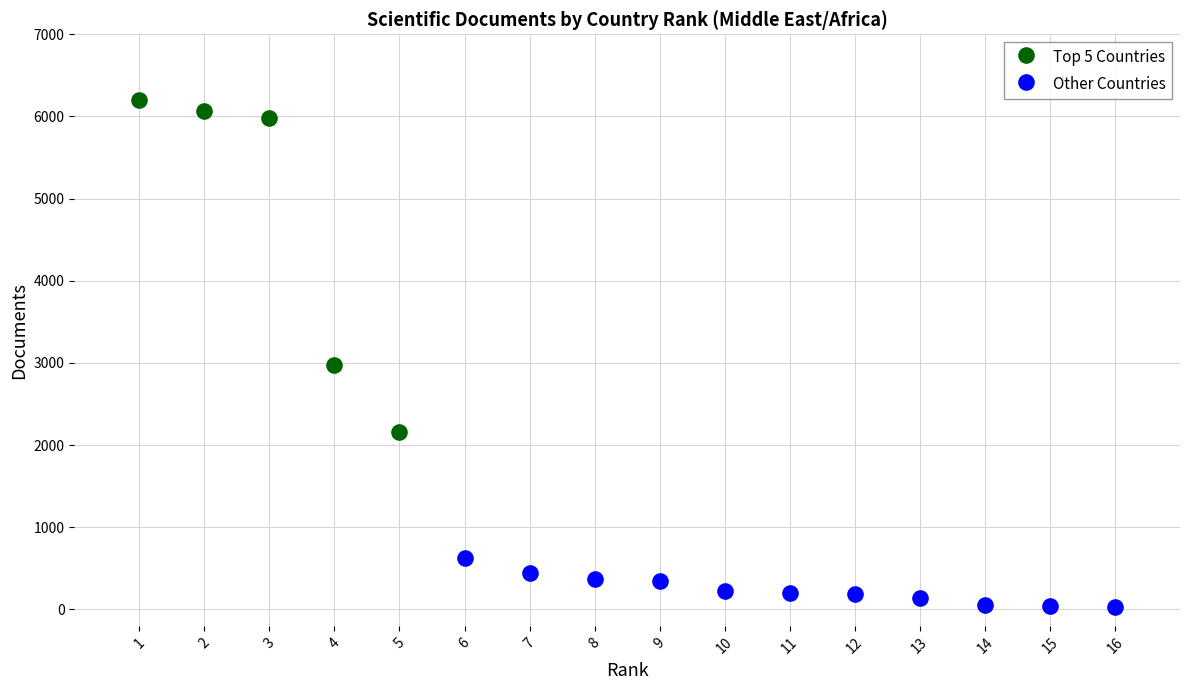

Which series has the widest spread of Y values?

Top 5 Countries